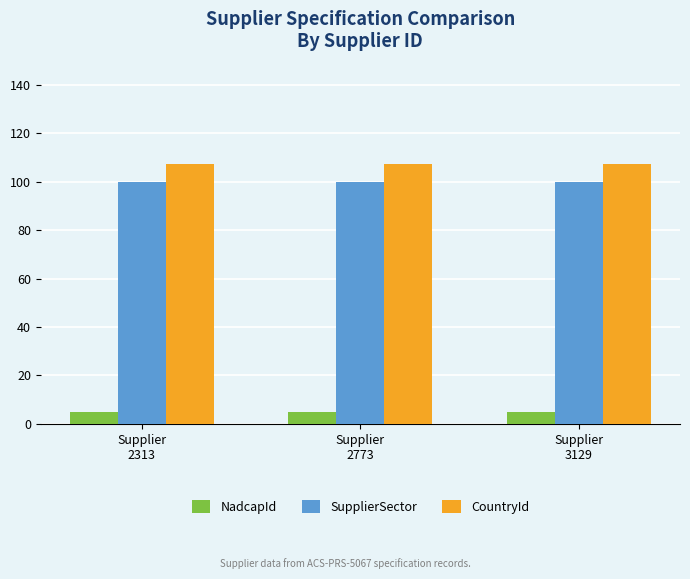

Which series has the largest total across all categories?

CountryId